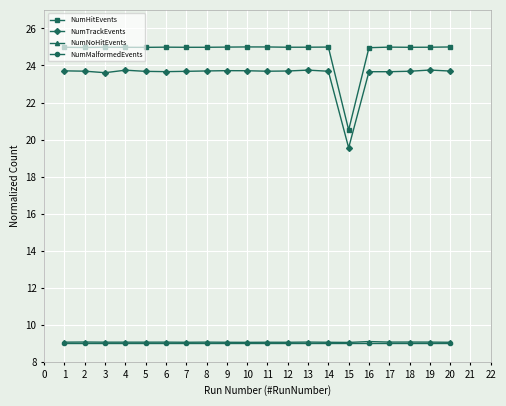

What value does the NumHitEvents series have at 11?

25.0